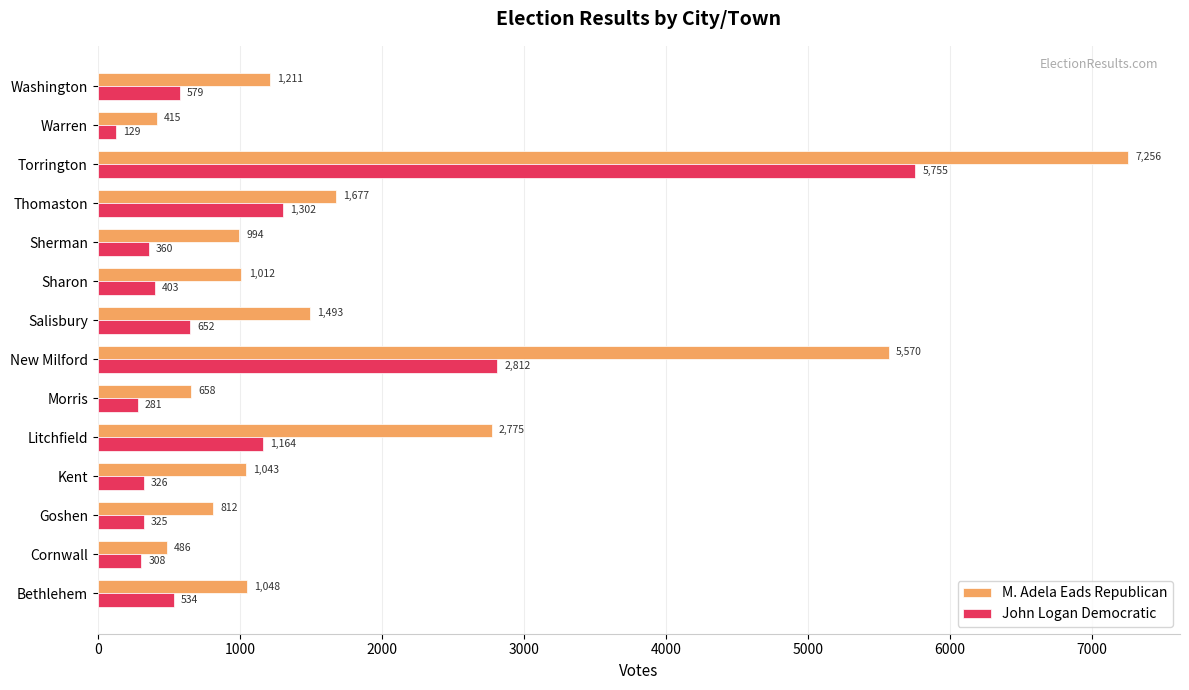

Where is M. Adela Eads Republican nearest to the value 3835?

Litchfield